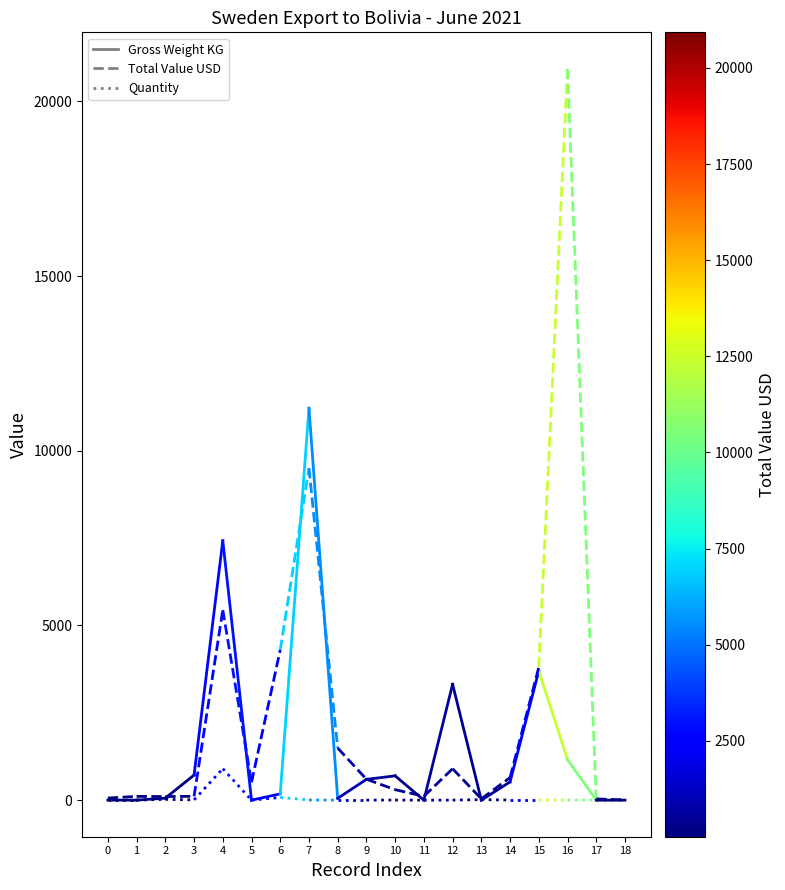

What is the total value across all series at 1?

110.2